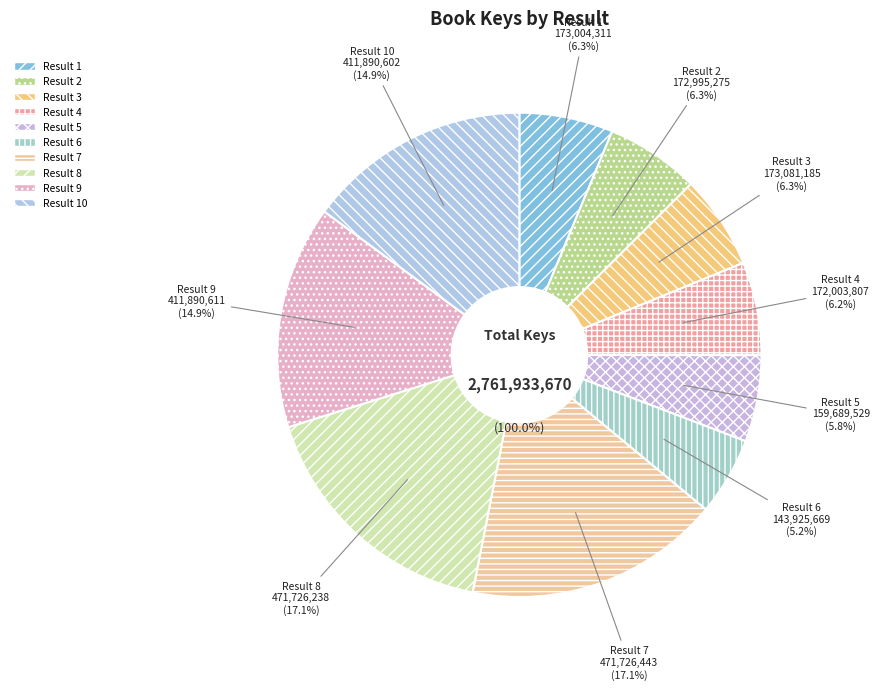

To the nearest percent, what is the combined percentage of 1 and 6?

11%